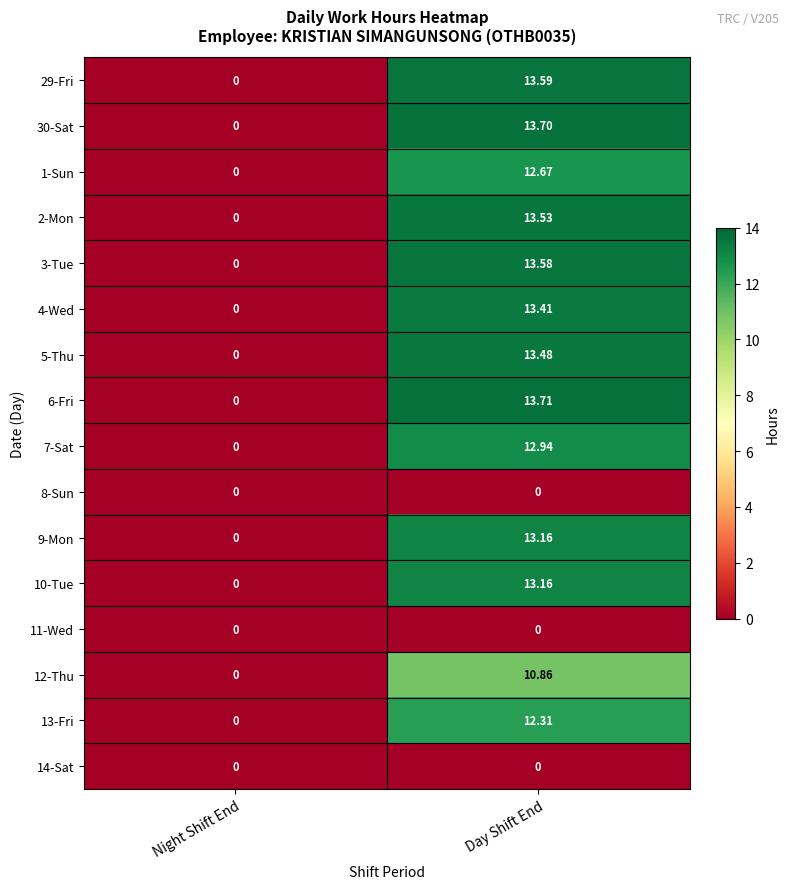

At how many categories does at least one series exceed 5?

1